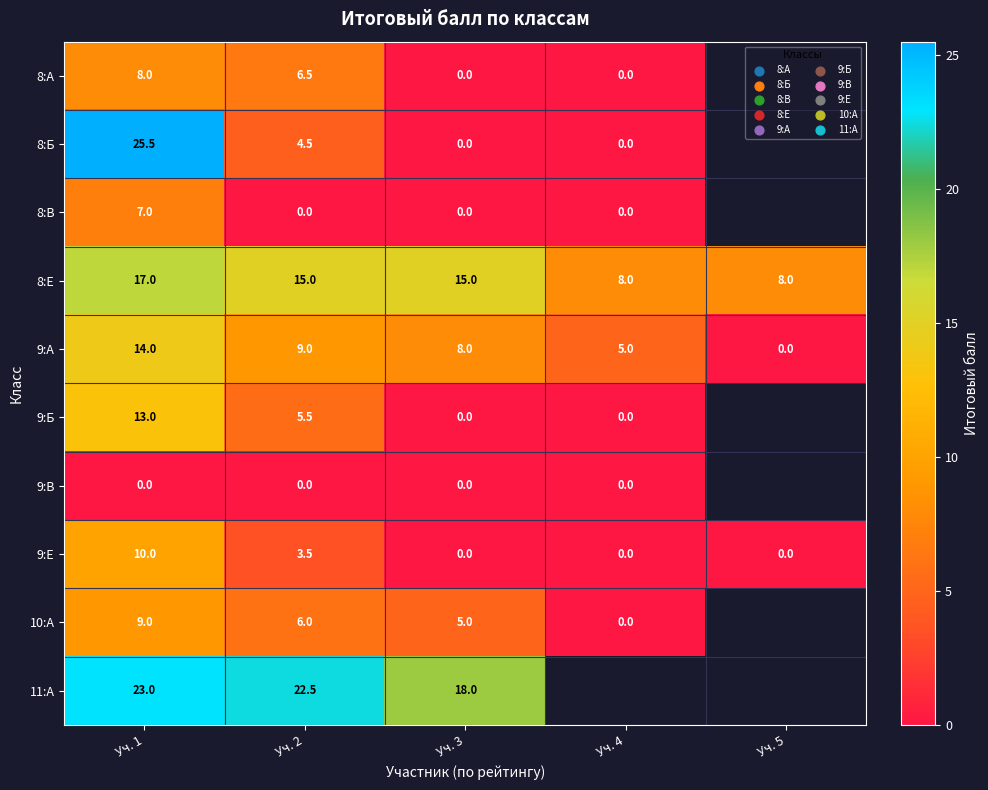

What is the lowest value of the 8:Е series?

8.0